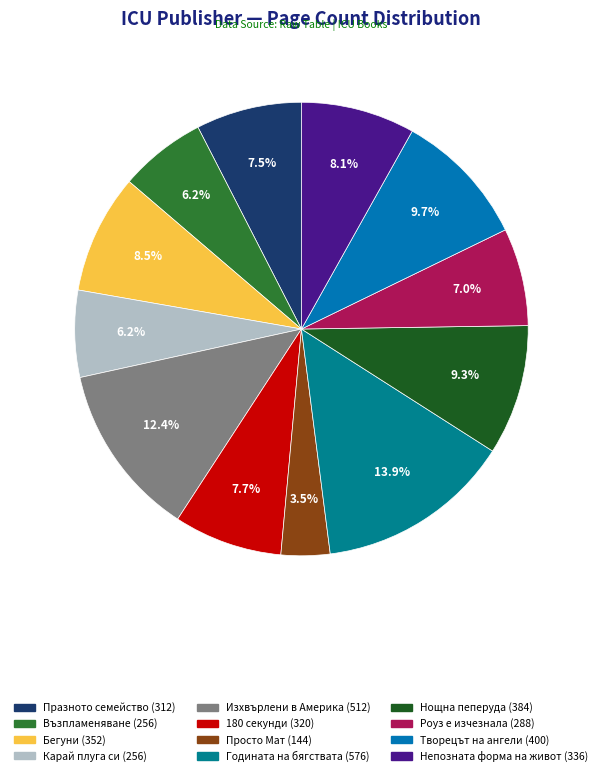

What portion of the pie excludes Роуз е изчезнала?

93.0%